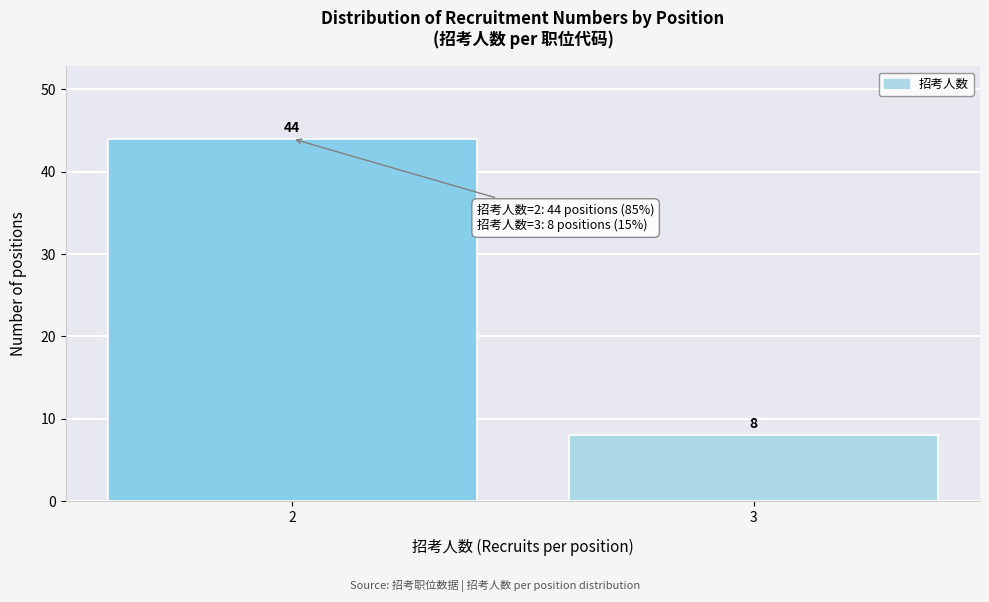

Reading left to right, extract all data points from this chart.

44	8